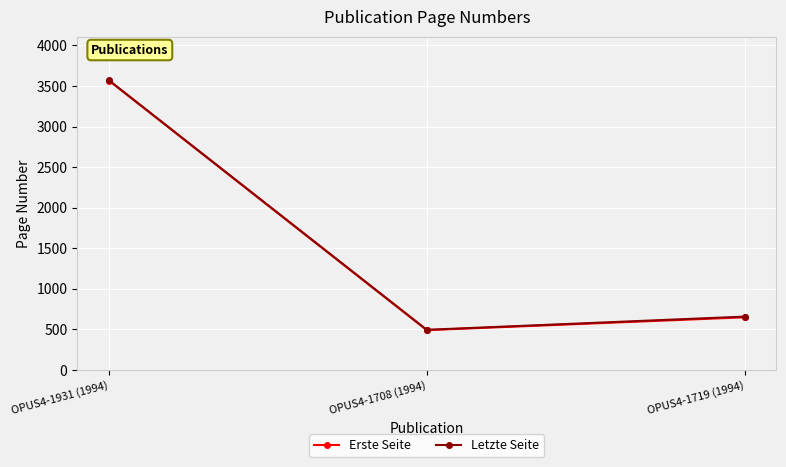

Read the Erste Seite value at OPUS4-1931 (1994).

3567